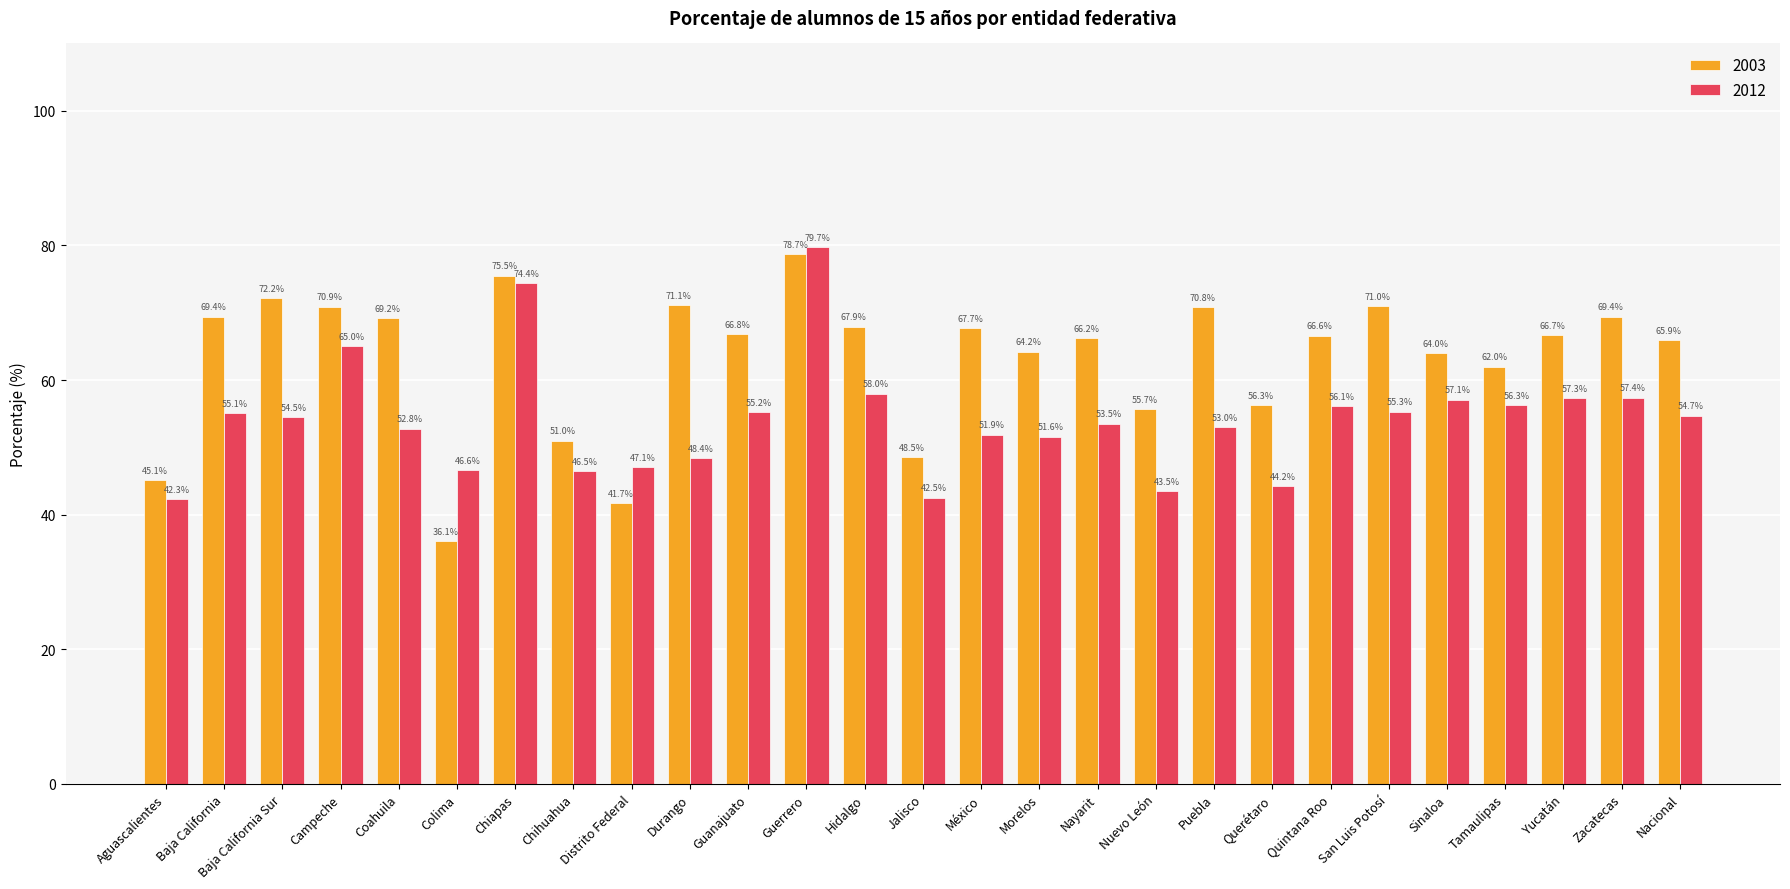

True or false: 2012 has a value of 124.9 at Guerrero.

False